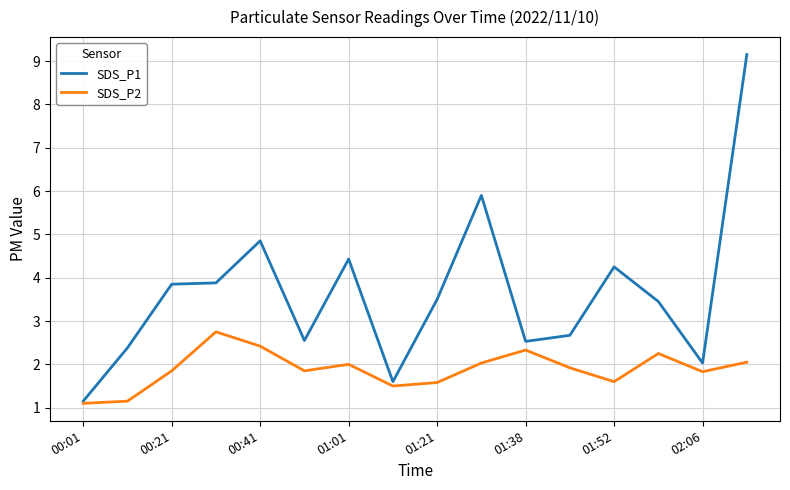

List the series in order of their overall mean, lowest first.

SDS_P2, SDS_P1